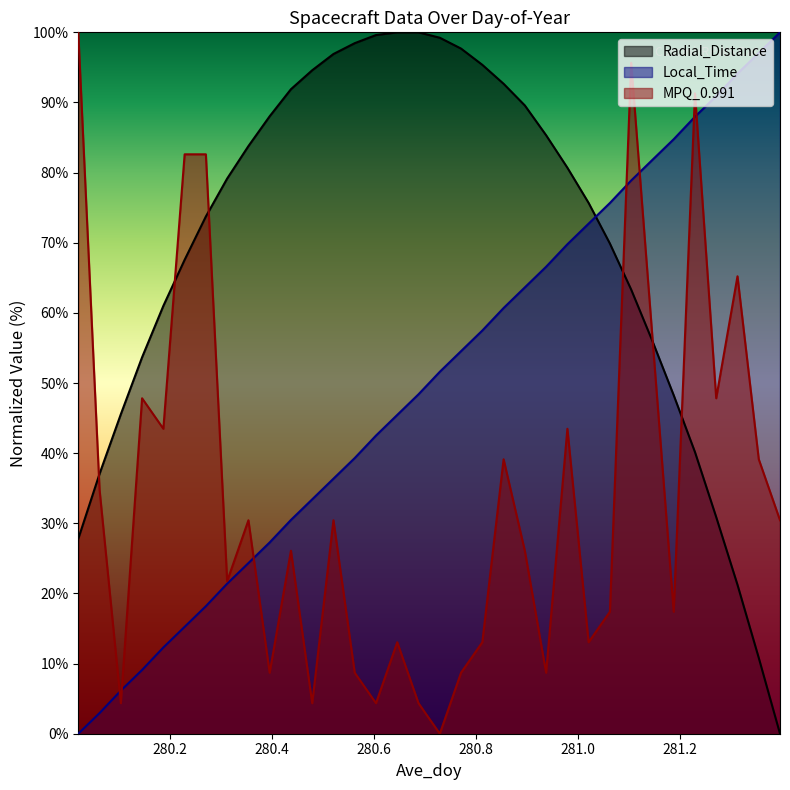

How many values in Radial_Distance are above zero?

33